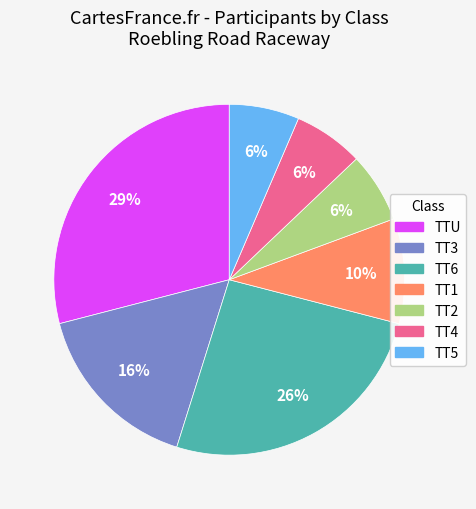

Do TT2 and TT3 together represent more than half of the pie?

No